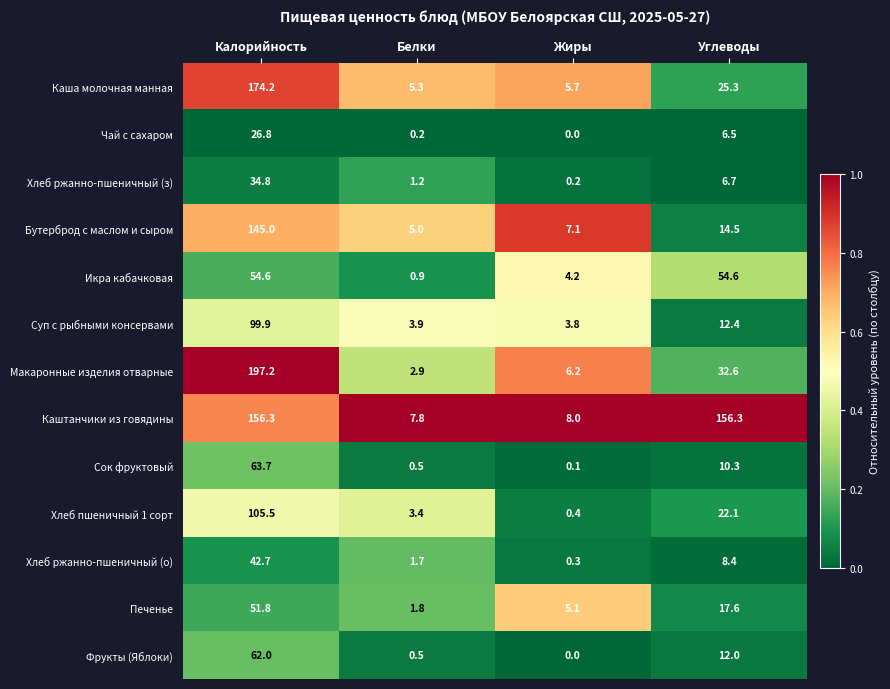

The Хлеб ржанно-пшеничный (з) series shows 0.2 at Жиры. True or false?

True